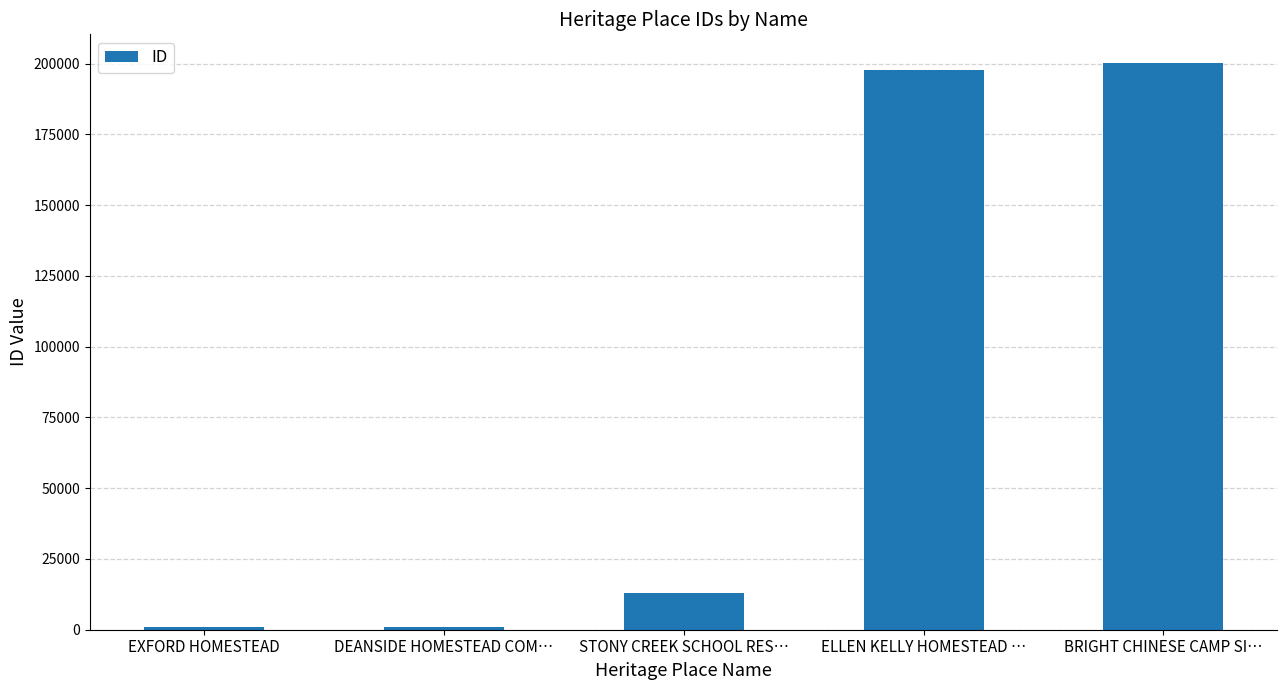

What is the greatest value displayed?

200291